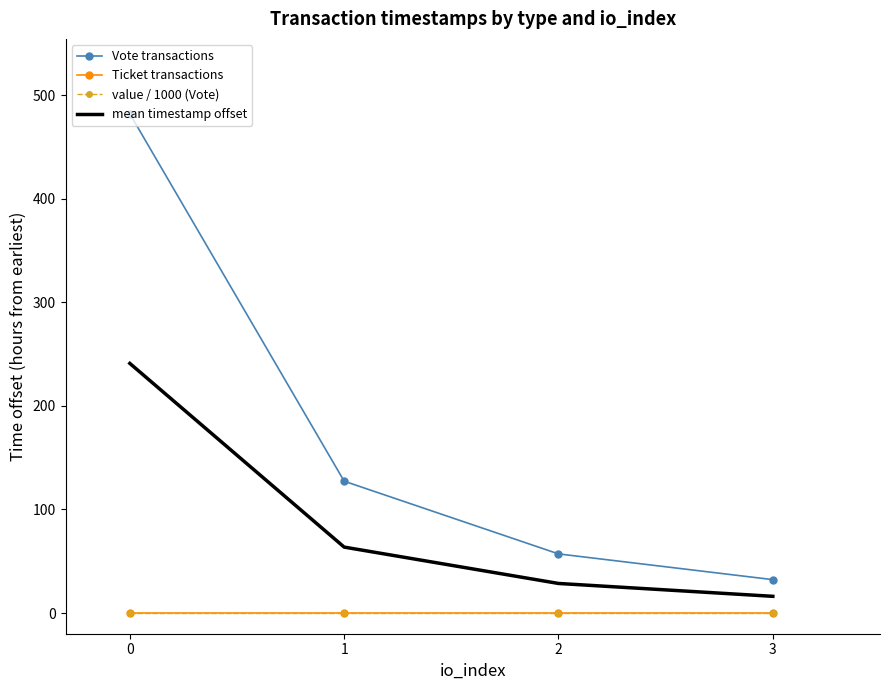

What is the highest value of the mean timestamp offset series?

241.1